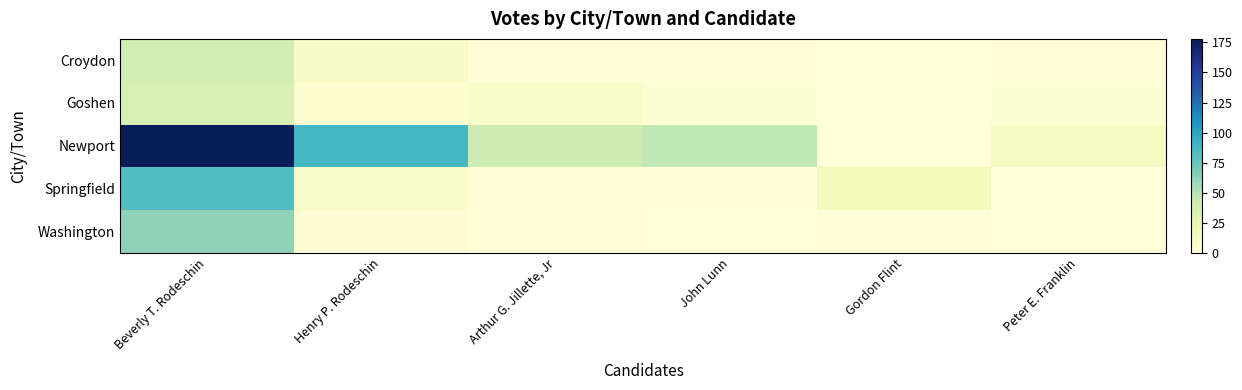

List the series in order of their peak value, lowest first.

Goshen, Croydon, Washington, Springfield, Newport